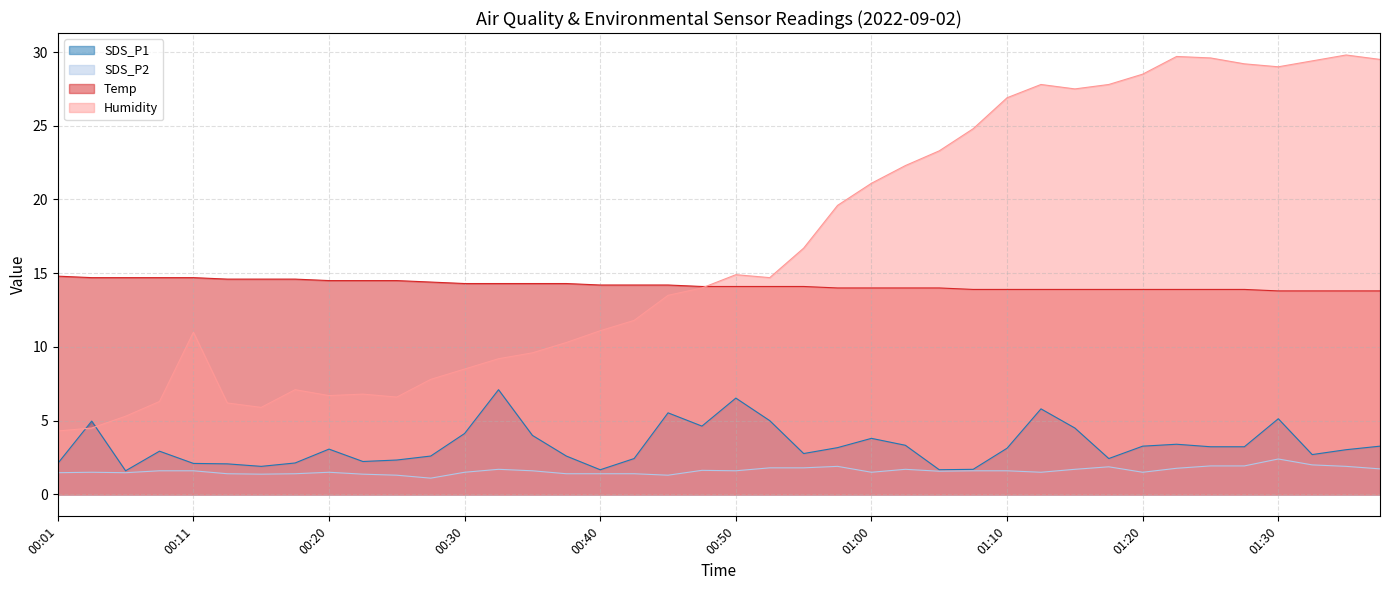

Rank the categories by Temp value from highest to lowest.

00:01, 00:03, 00:06, 00:08, 00:11, 00:13, 00:16, 00:18, 00:20, 00:23, 00:25, 00:28, 00:30, 00:33, 00:35, 00:38, 00:40, 00:43, 00:45, 00:47, 00:50, 00:53, 00:55, 00:58, 01:00, 01:03, 01:05, 01:08, 01:10, 01:13, 01:15, 01:18, 01:20, 01:22, 01:25, 01:27, 01:30, 01:32, 01:35, 01:37